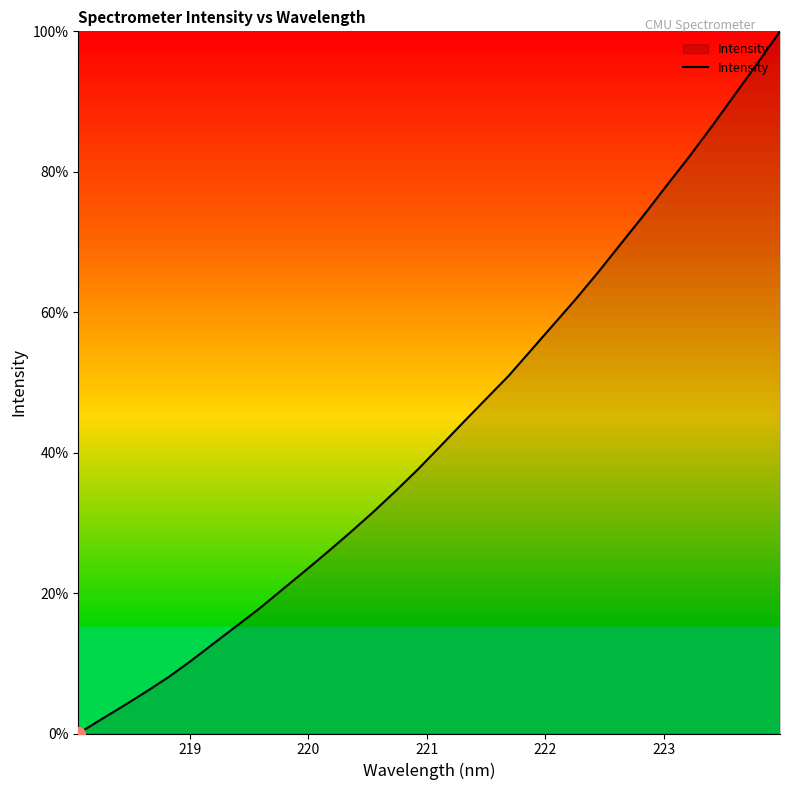

What is the difference between the maximum and minimum values?

100.0